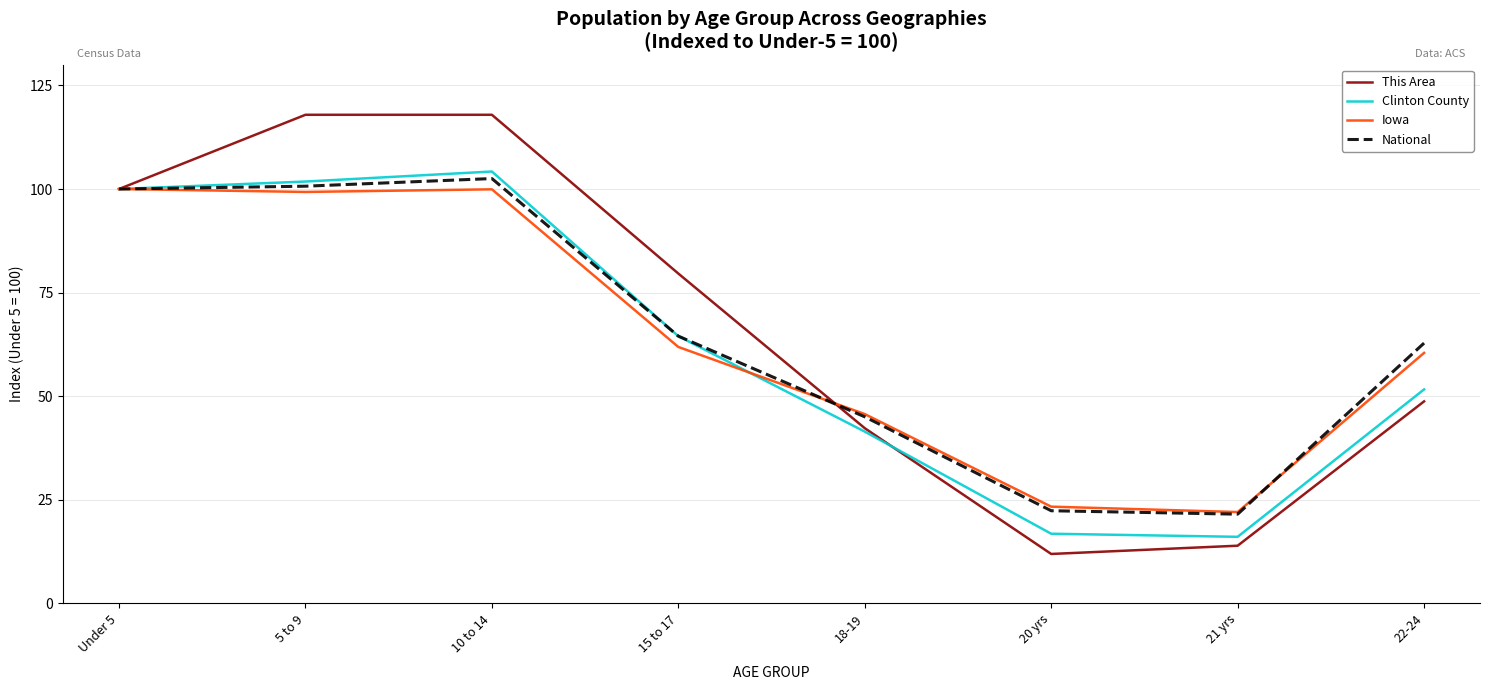

What is the maximum value shown in the chart?

117.9